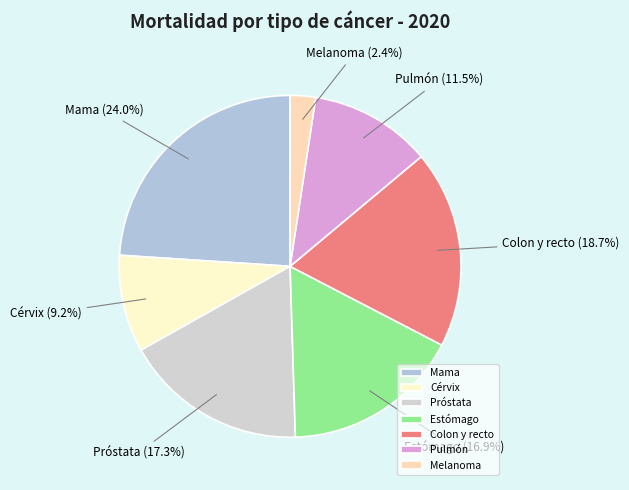

Does any single category account for the majority?

No